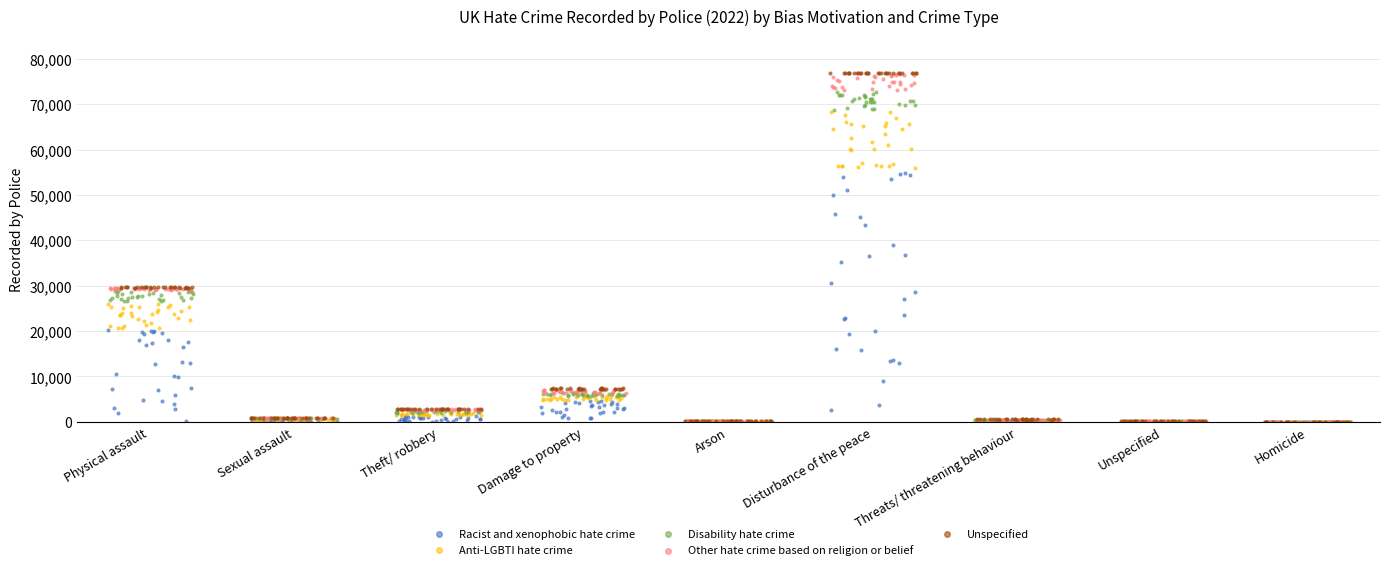

Which series has the widest spread of Y values?

Racist and xenophobic hate crime